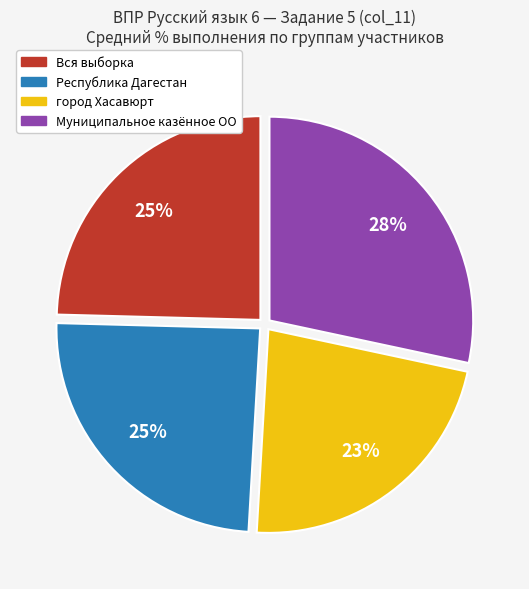

The Муниципальное казённое ОО slice represents 28% of the pie. True or false?

True